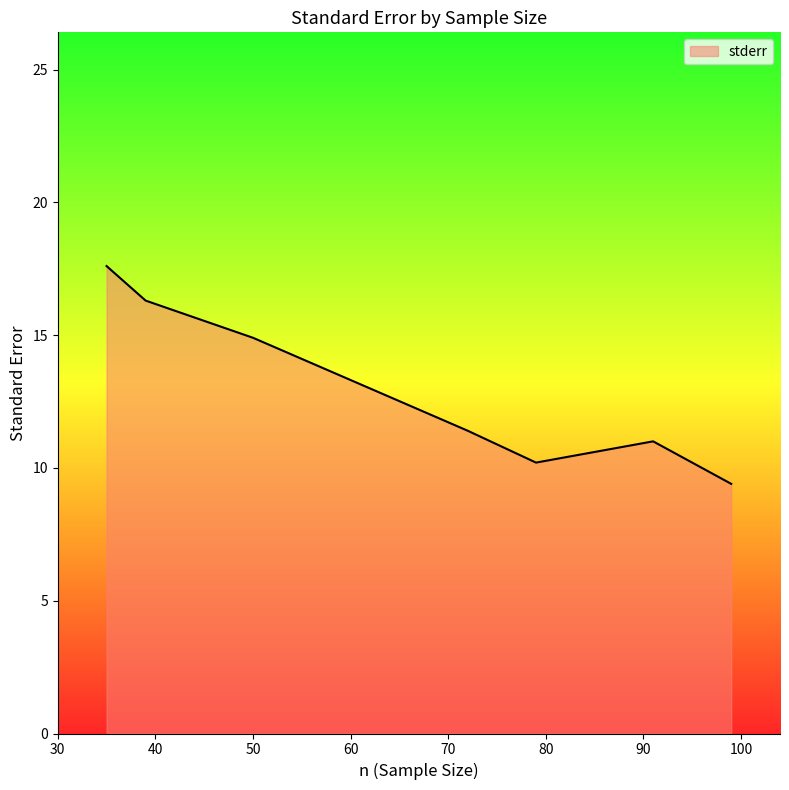

What is the greatest value displayed?

17.6